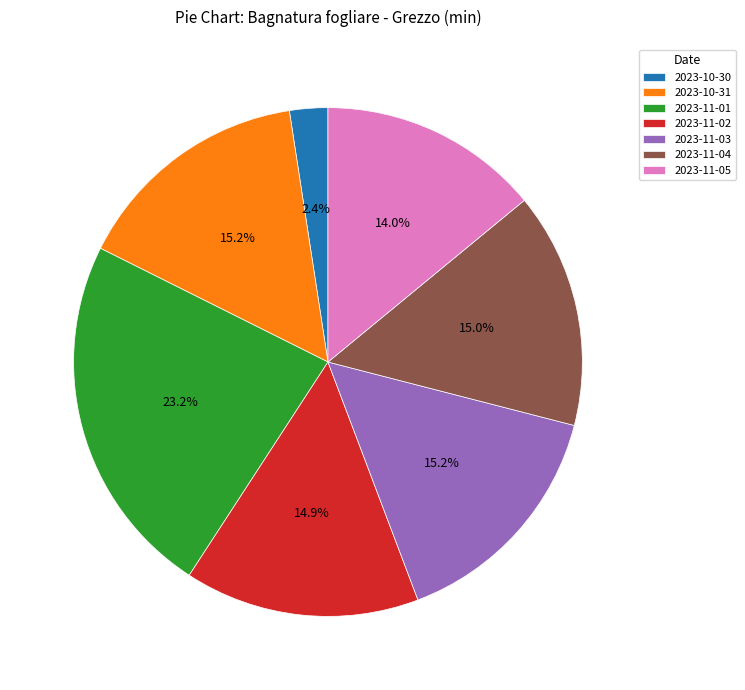

Does any single category account for the majority?

No